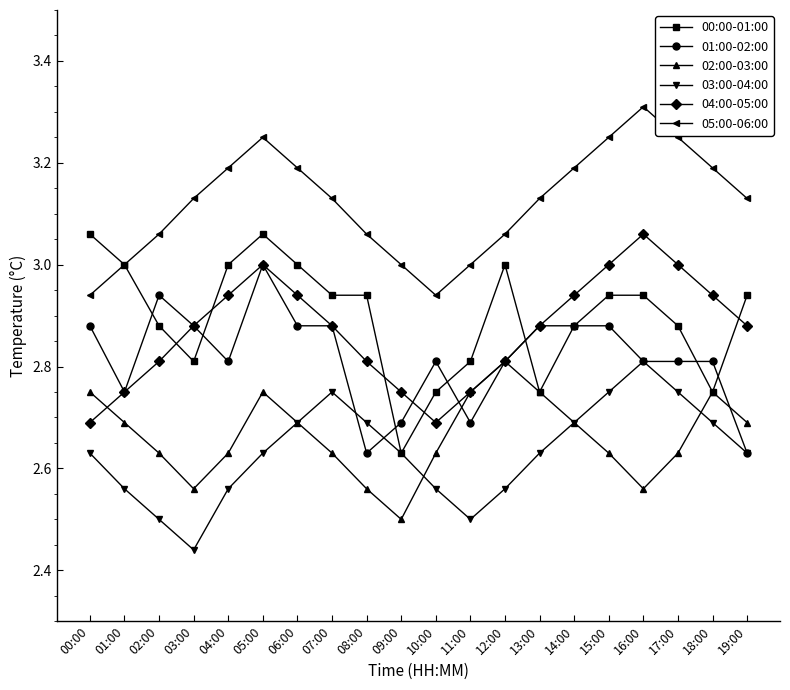

What is the sum of all 00:00-01:00 values?

58.0